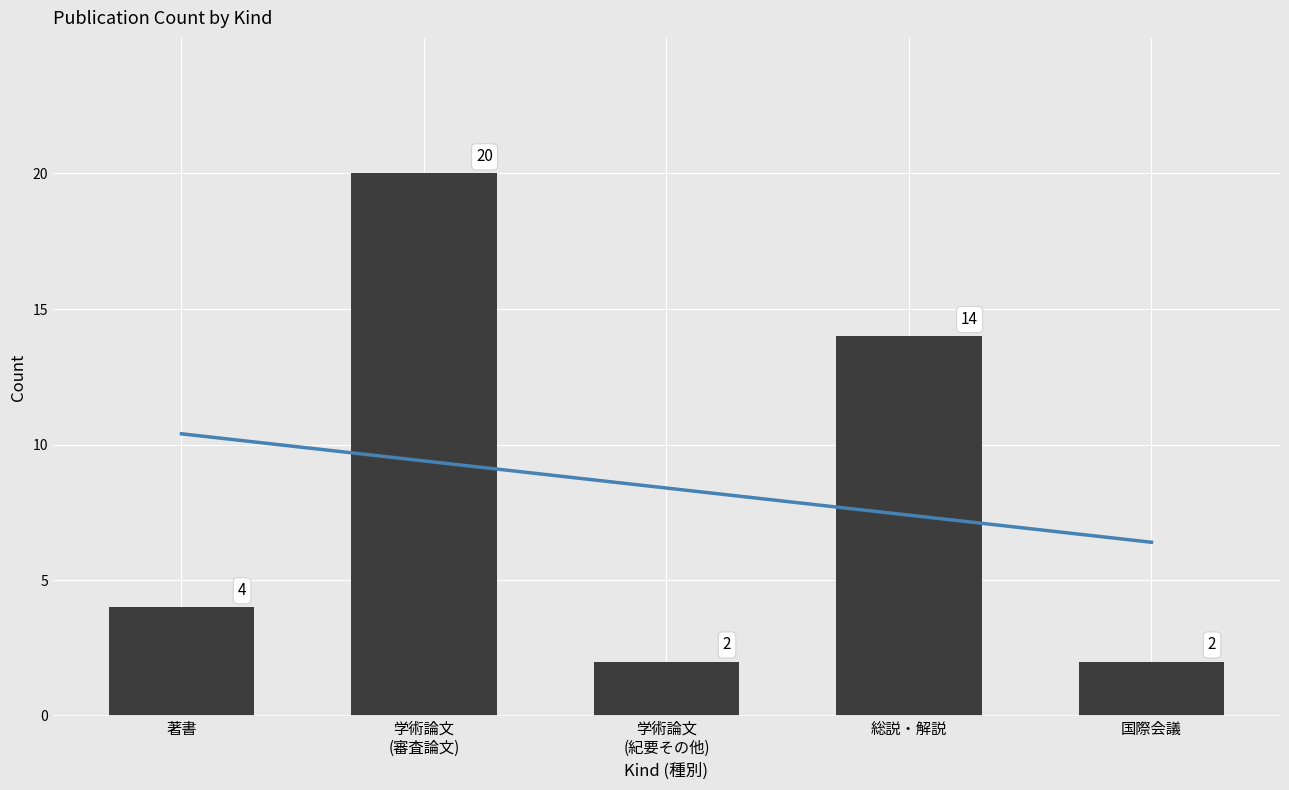

The value at 著書 is 4. True or false?

True